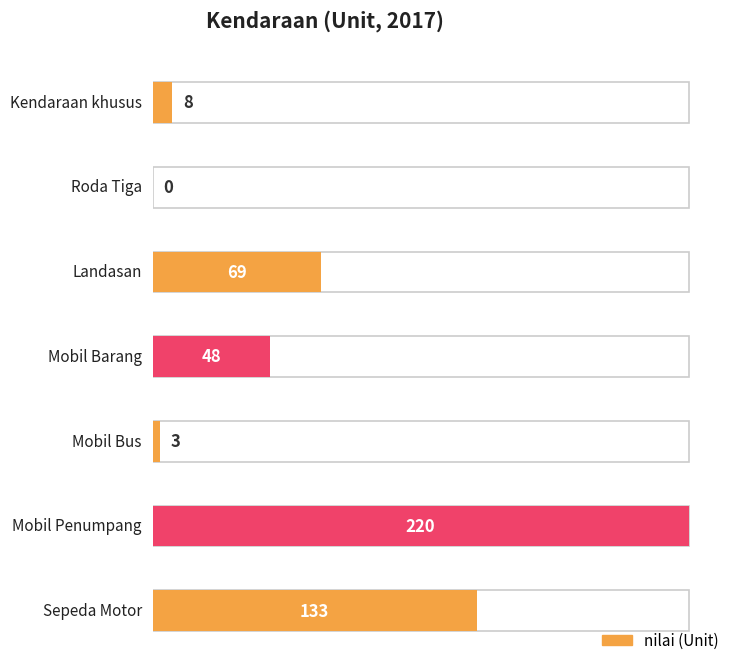

What is the sum of all values?

481